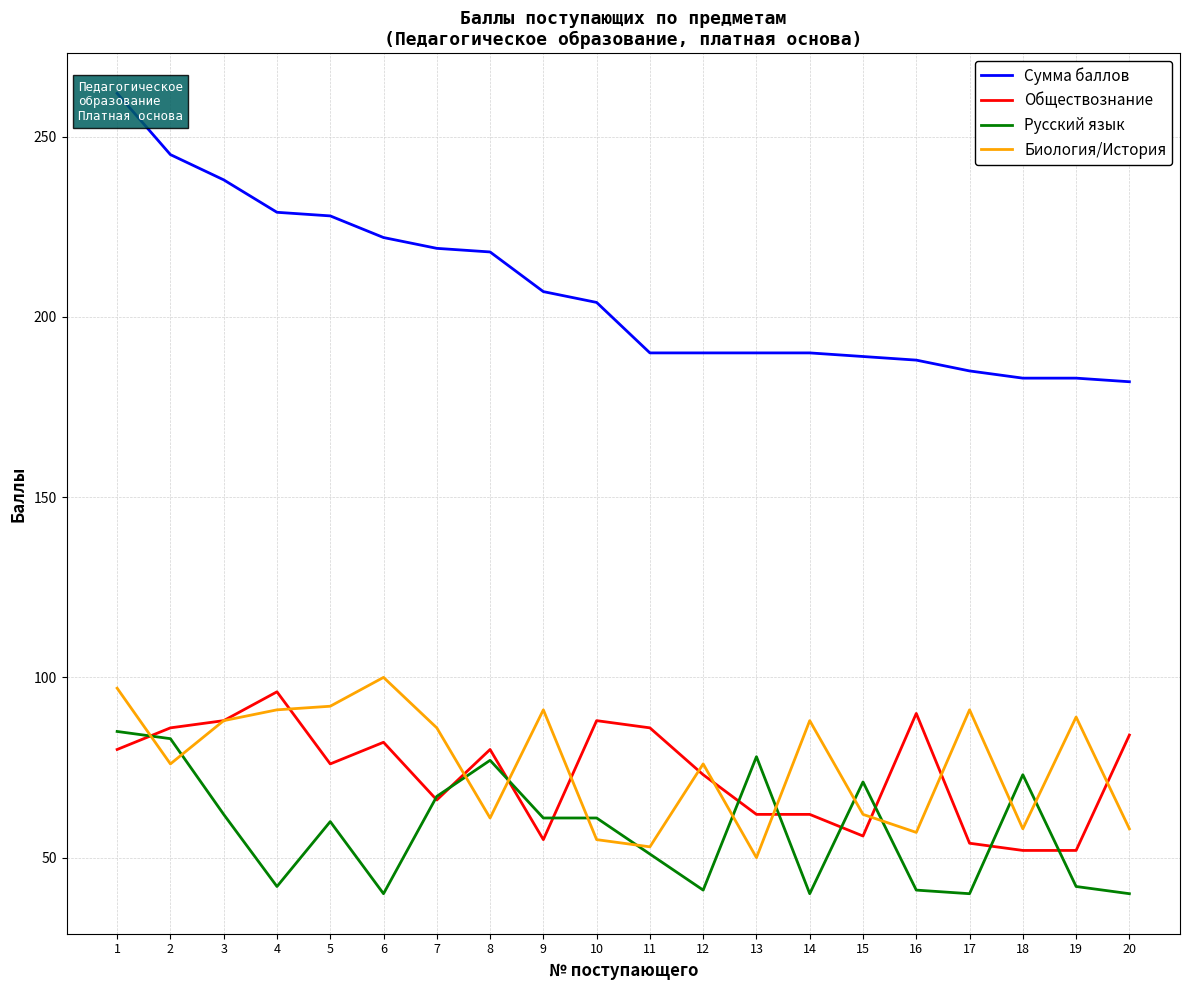

Where does the Биология/История series first go above 86?

1